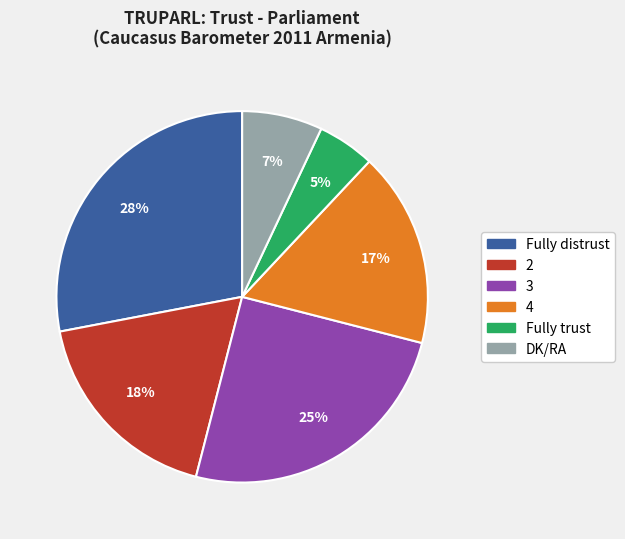

Rank the categories by value from lowest to highest.

Fully trust, DK/RA, 4, 2, 3, Fully distrust